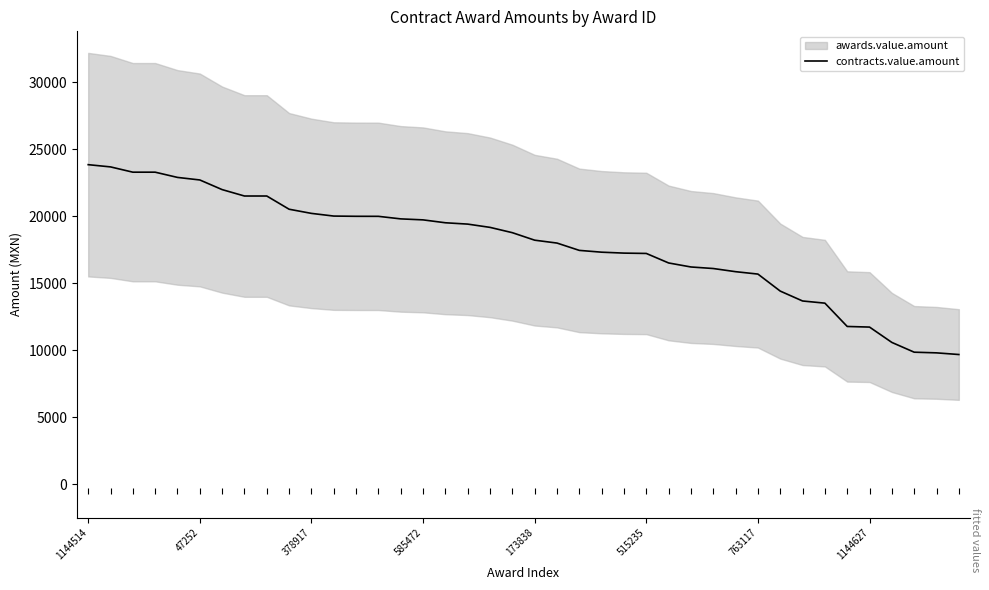

Which category has the highest value across all series?

1144514